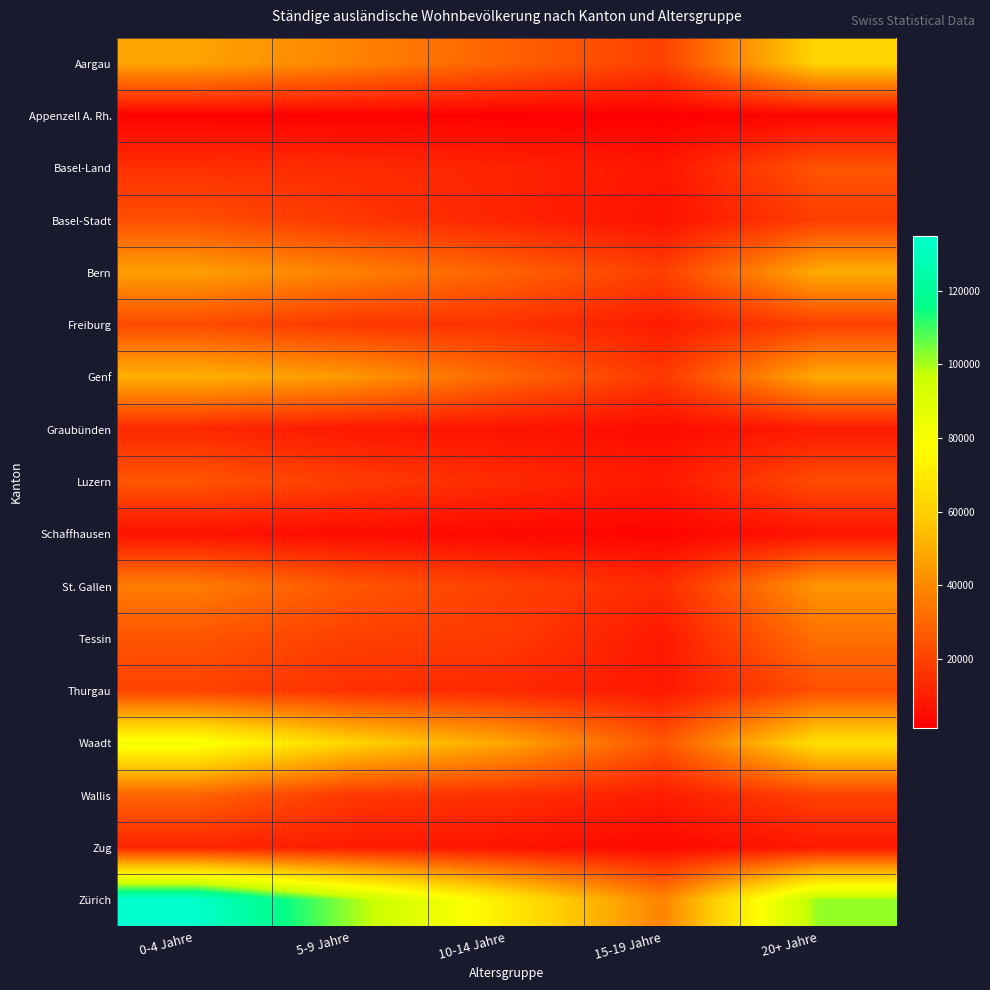

Rank the series at 0-4 Jahre from lowest to highest value.

Appenzell A. Rh., Schaffhausen, Zug, Graubünden, Basel-Land, Thurgau, Freiburg, Basel-Stadt, Tessin, Luzern, Wallis, St. Gallen, Bern, Aargau, Genf, Waadt, Zürich